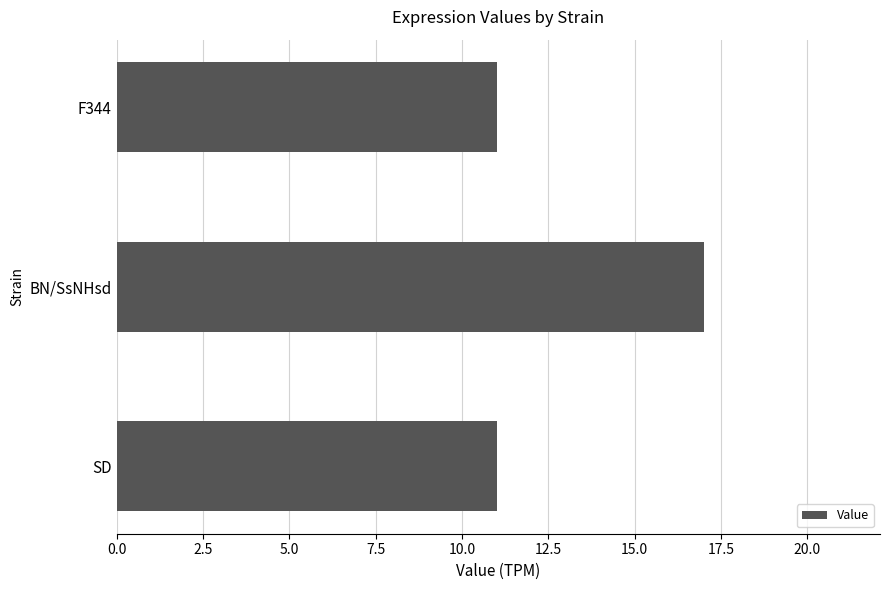

Which has a higher value, SD or BN/SsNHsd?

BN/SsNHsd